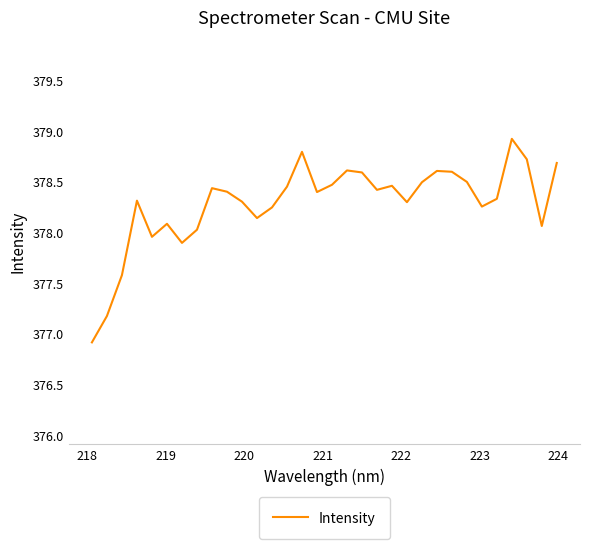

What is the greatest value displayed?

378.9